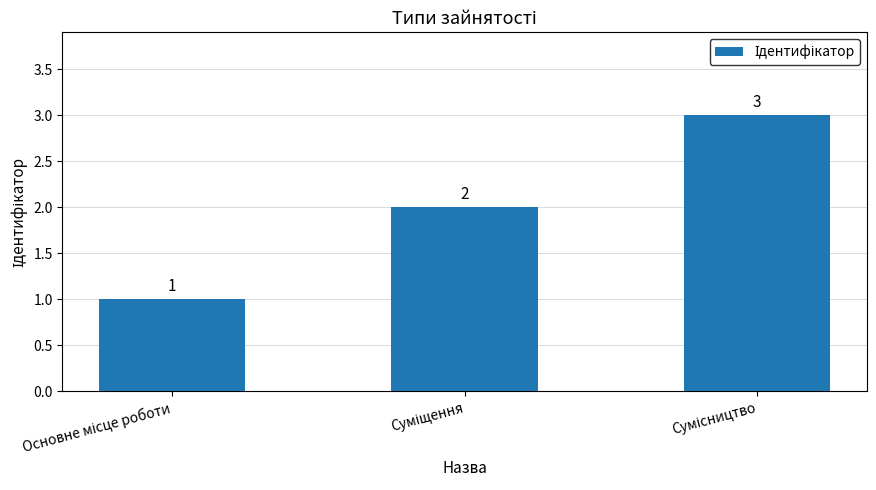

How many values are between 1 and 3?

3